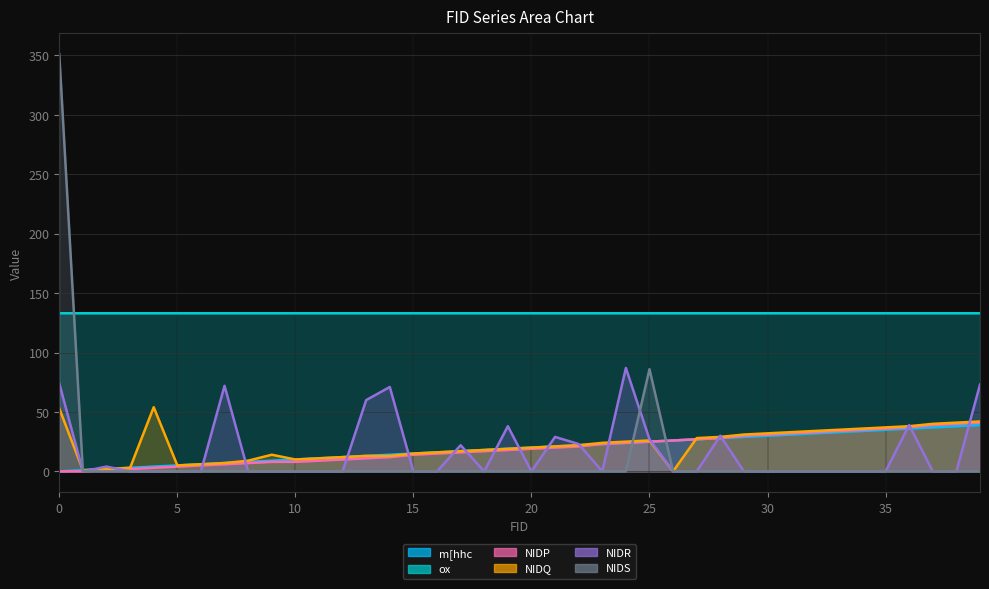

The value of NIDQ at 3 is 1.5. True or false?

False